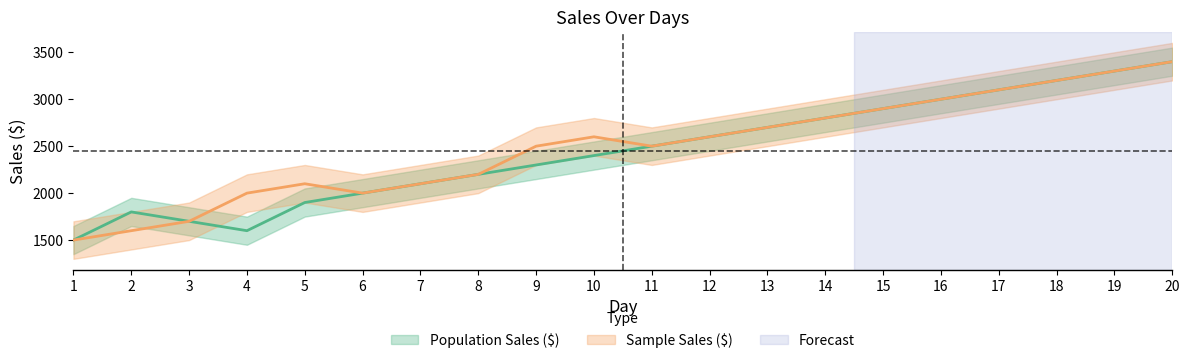

Reading right to left, list all the values displayed in this chart.

Population Sales ($): 3400	3300	3200	3100	3000	2900	2800	2700	2600	2500	2400	2300	2200	2100	2000	1900	1600	1700	1800	1500
Sample Sales ($): 3400	3300	3200	3100	3000	2900	2800	2700	2600	2500	2600	2500	2200	2100	2000	2100	2000	1700	1600	1500